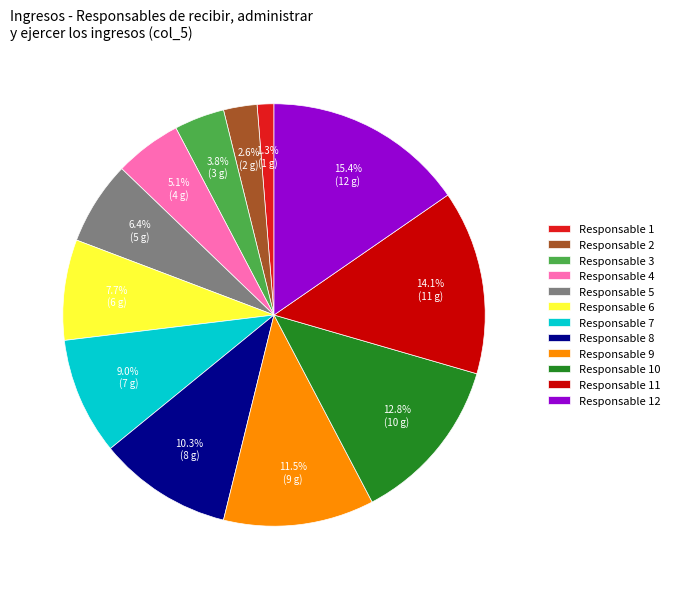

True or false: Responsable 6 accounts for 1% of the total.

False